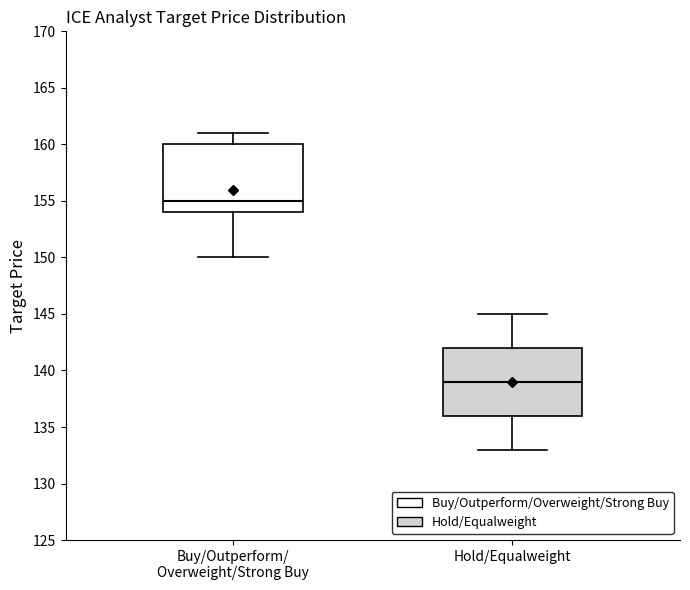

Which box's median line is the lowest?

Hold/Equalweight